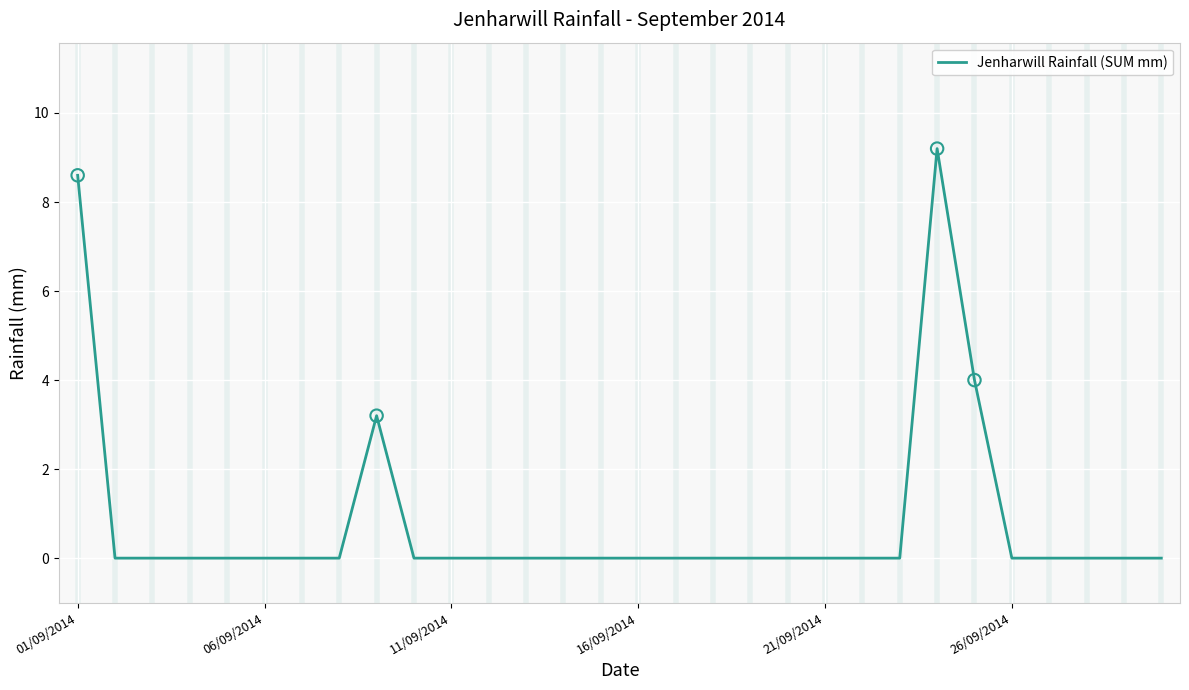

What is the maximum value shown in the chart?

9.2